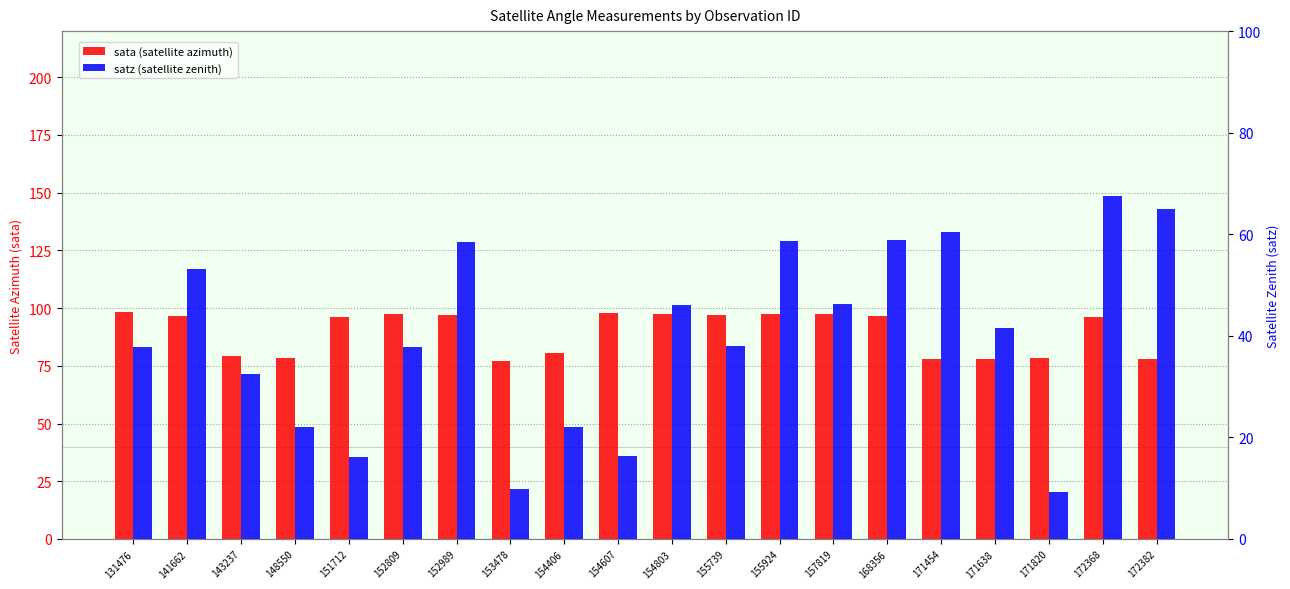

Are the bars grouped side by side (vs. stacked)?

Yes